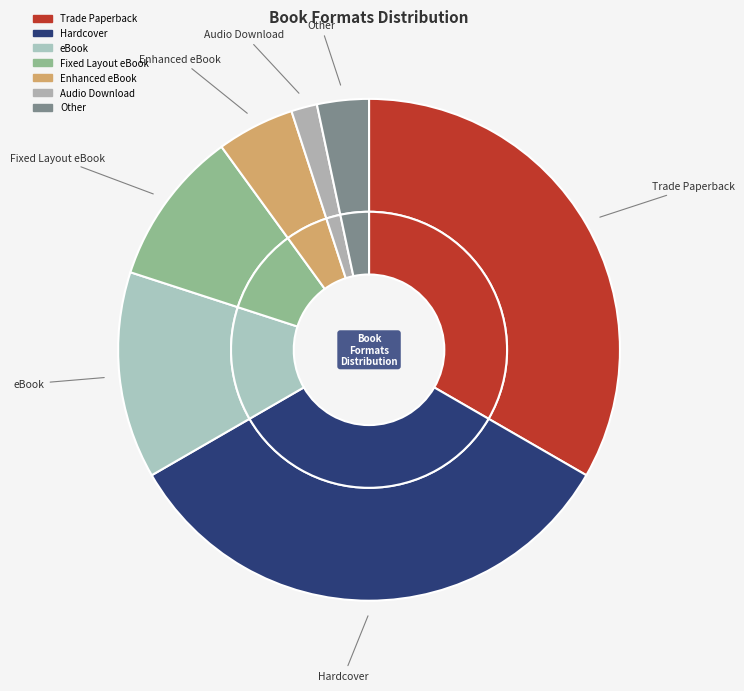

The Trade Paperback slice represents 42% of the pie. True or false?

False